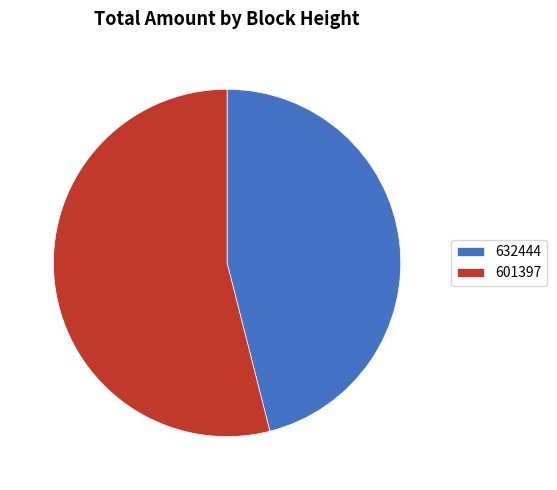

How many segments does this pie chart have?

2